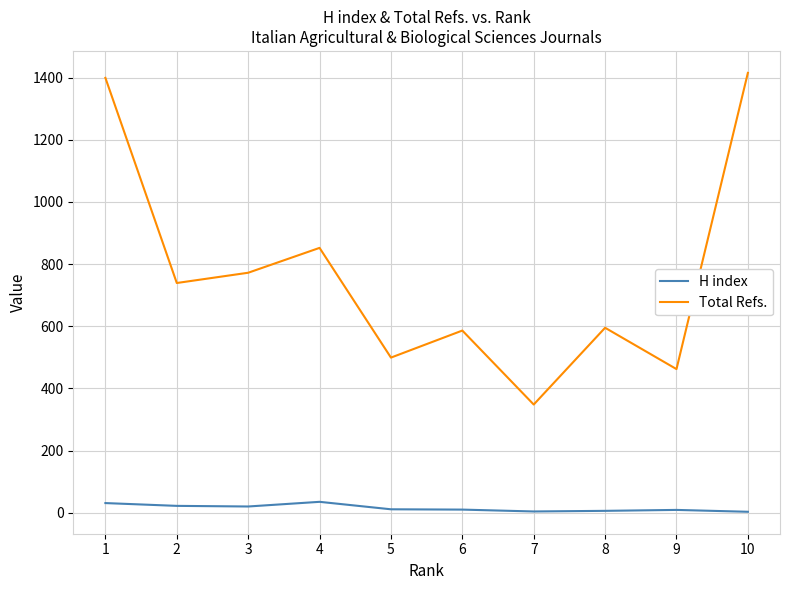

Which series has the widest spread of values?

Total Refs.